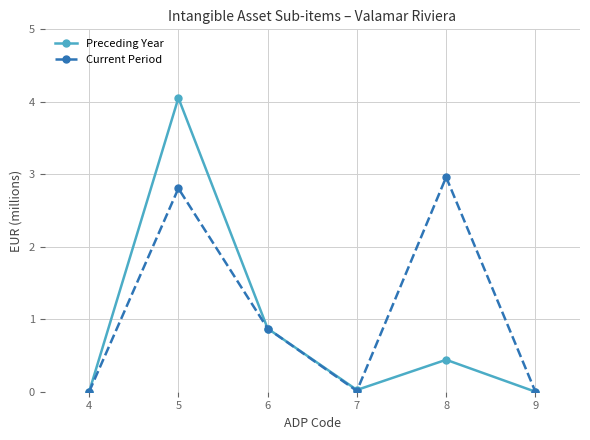

Which series has the widest spread of values?

Preceding Year